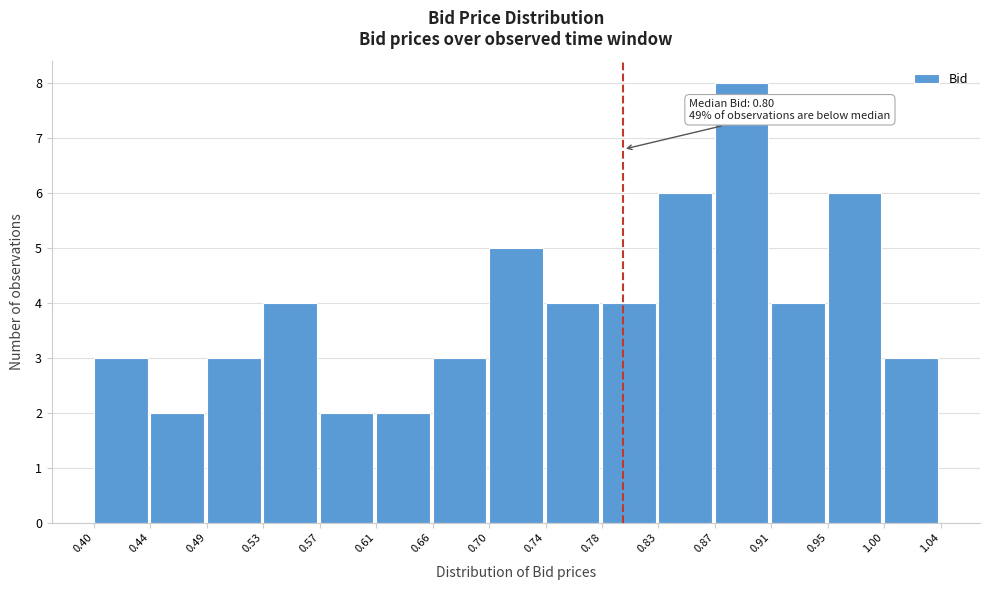

Over which range of the x-axis is the bar tallest?

0.87 to 0.91